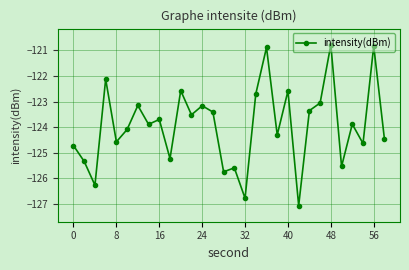

What is the average value?

-123.9